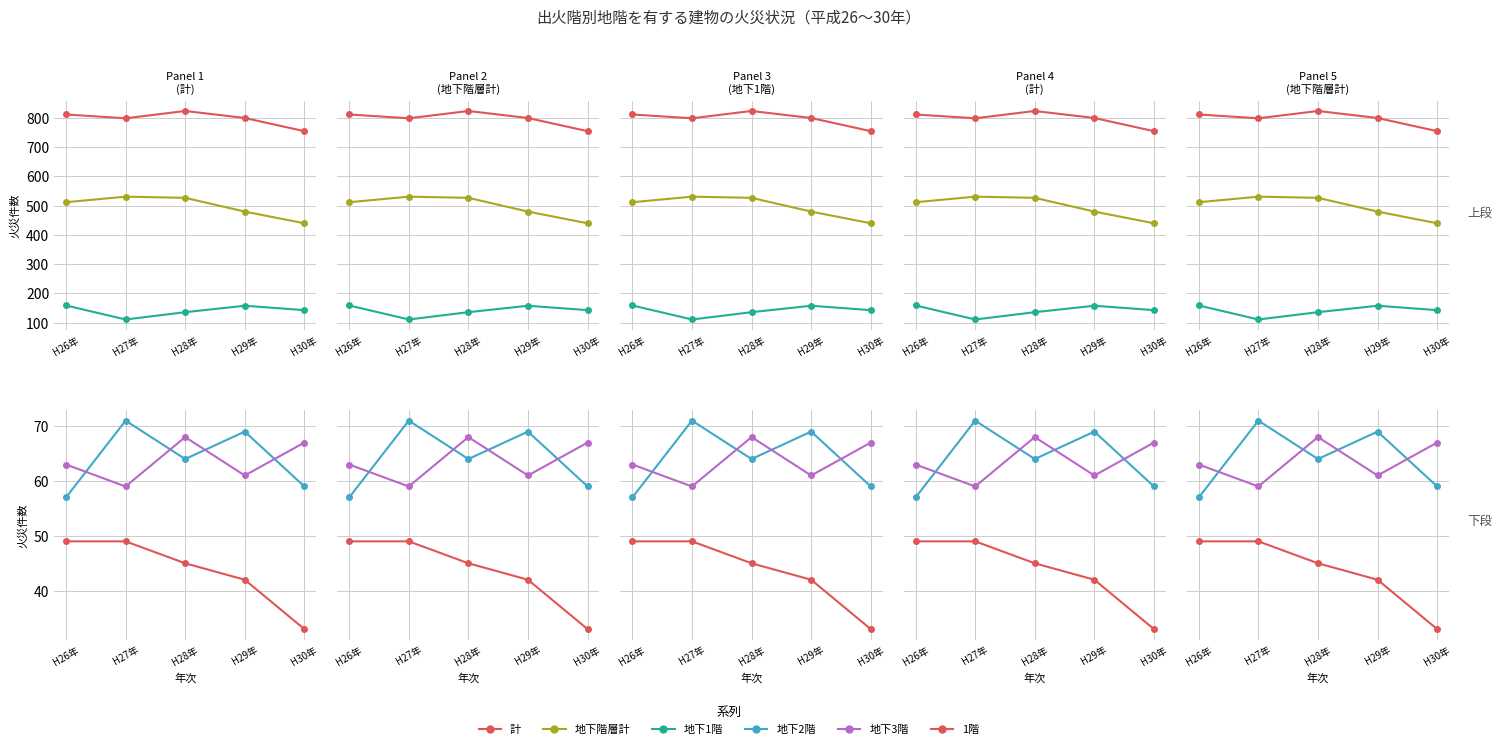

The value of 地下階層計 at H26年 is 302. True or false?

False